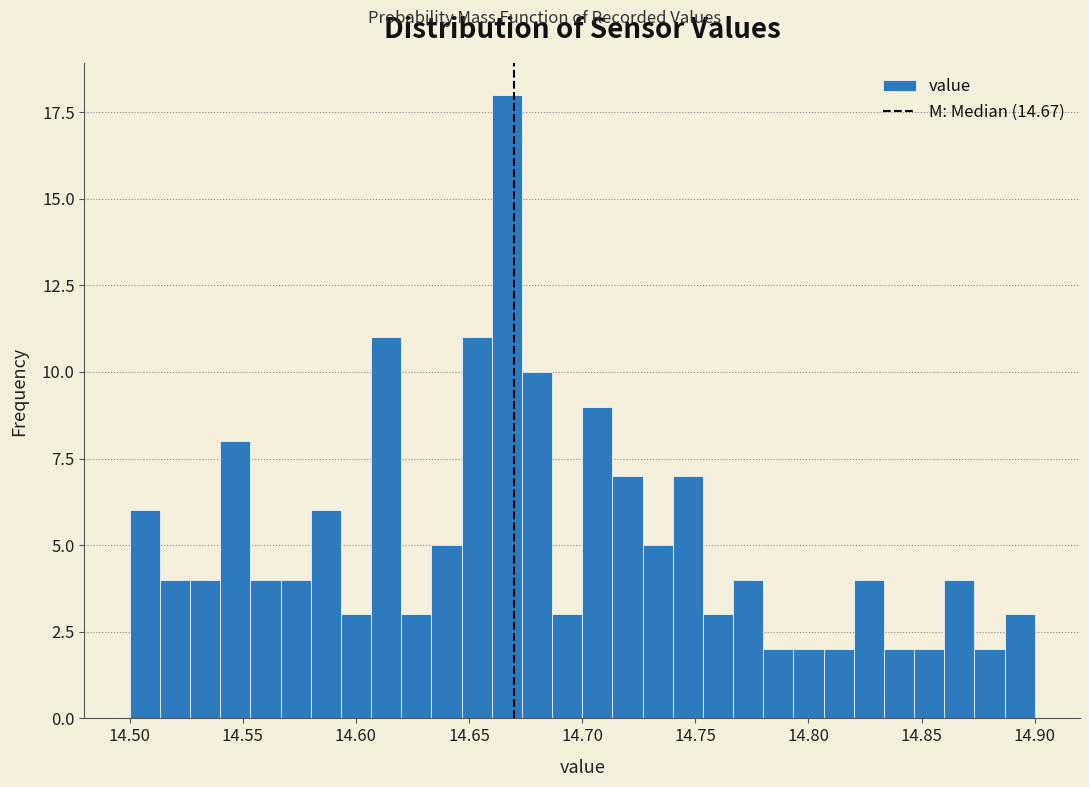

Read against the x-axis, roughly where is the centre of the tallest bar?

14.665